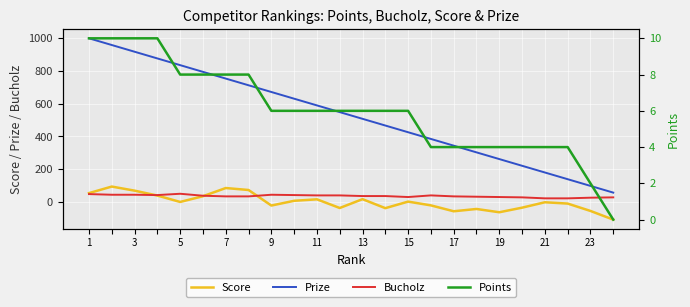

What is the maximum value for Score?

94